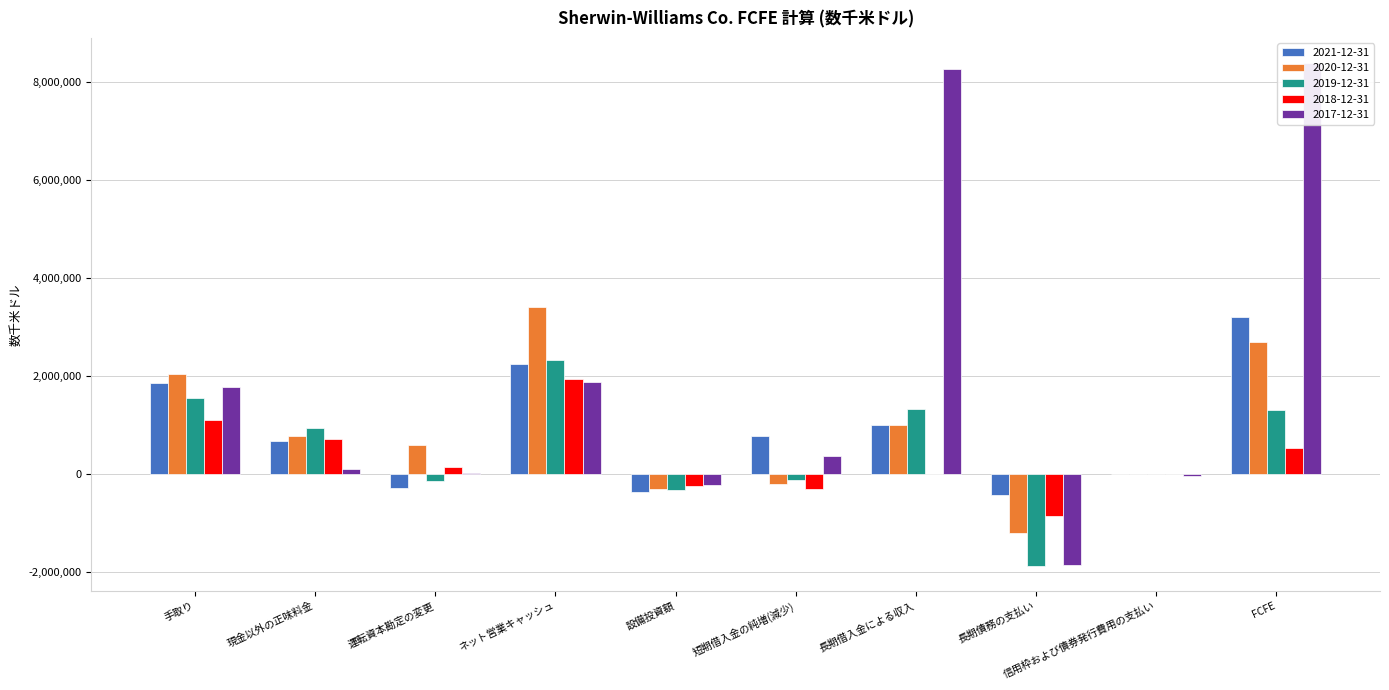

Which series has the largest range (max minus min)?

2017-12-31